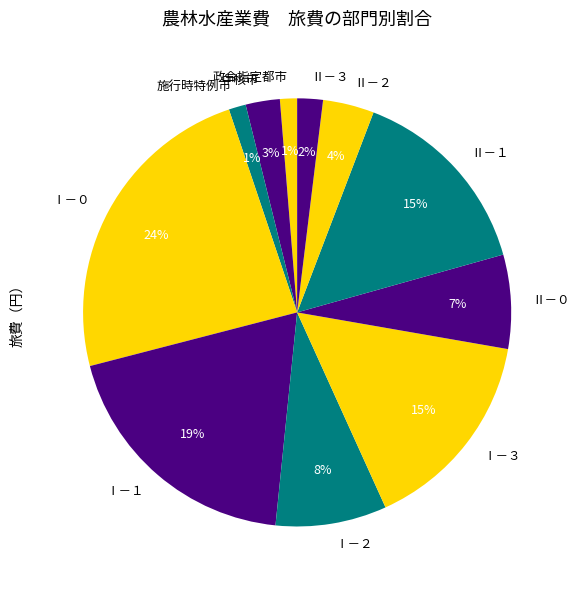

Is the sum of Ⅰ－０ and Ⅱ－０ greater than half?

No